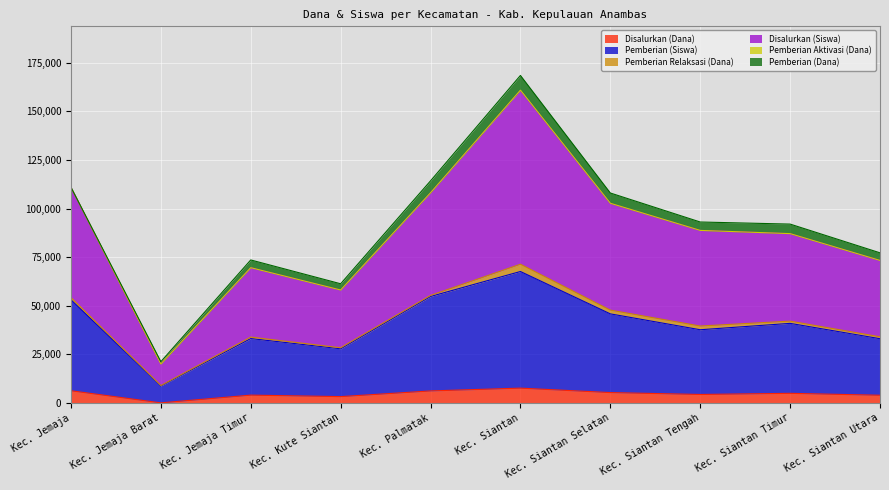

At which category is the sum across all series the highest?

Kec. Siantan